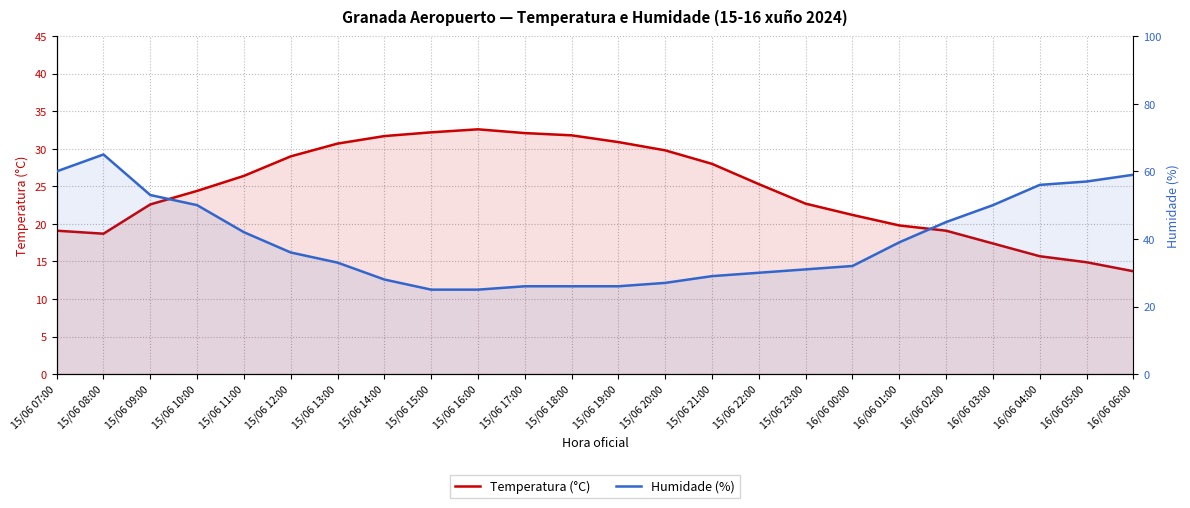

What is the value of the Temperatura (°C) point at the 12th from the left?

31.8